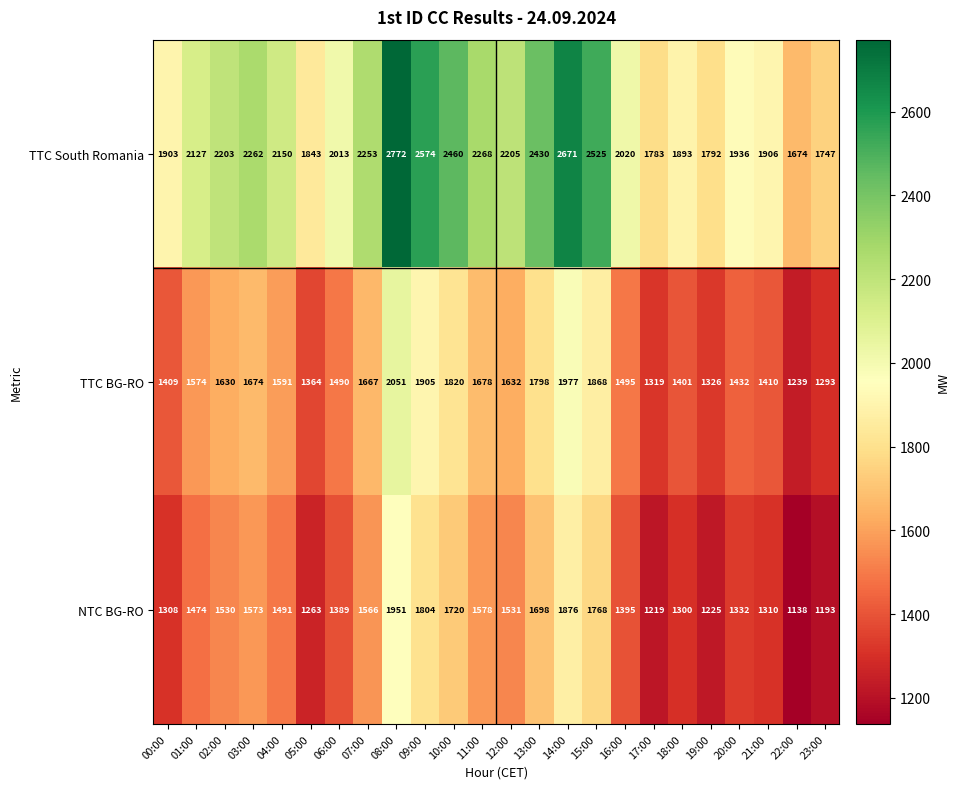

What is the total value across all series at 14:00?

6524